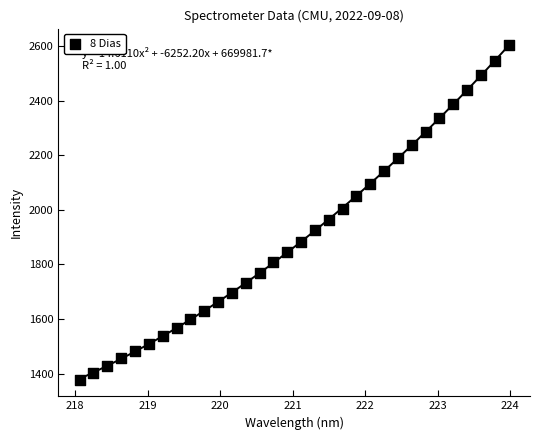

What is the range of Y values (max minus min)?

1226.2